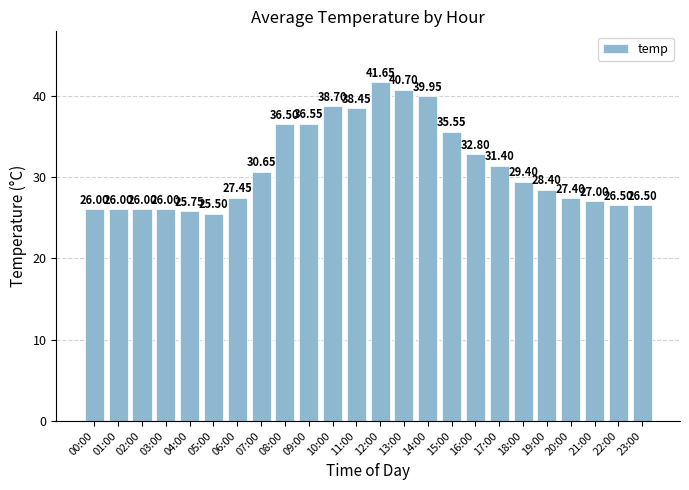

What value does the data have at 08:00?

36.5